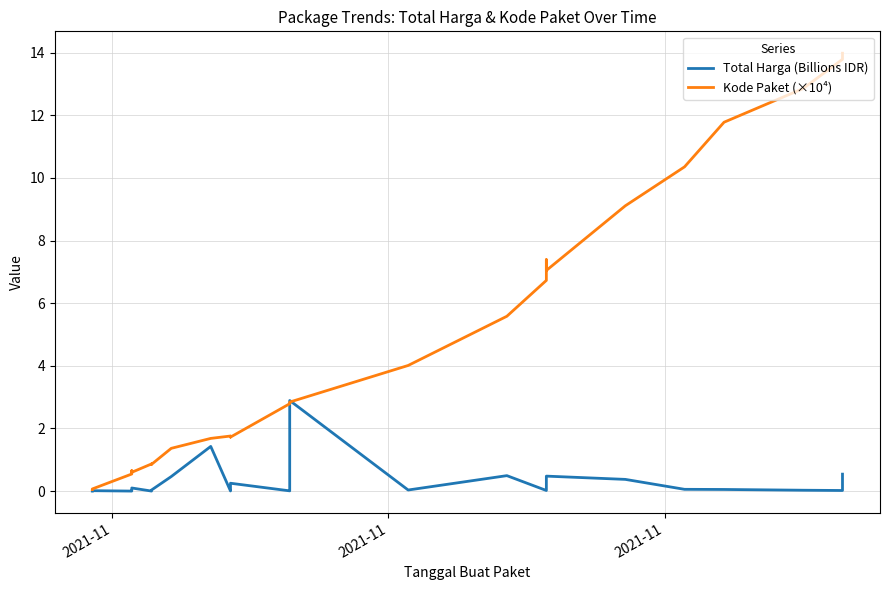

What are all the series names shown in the legend?

Total Harga (Billions IDR), Kode Paket (×10⁴)